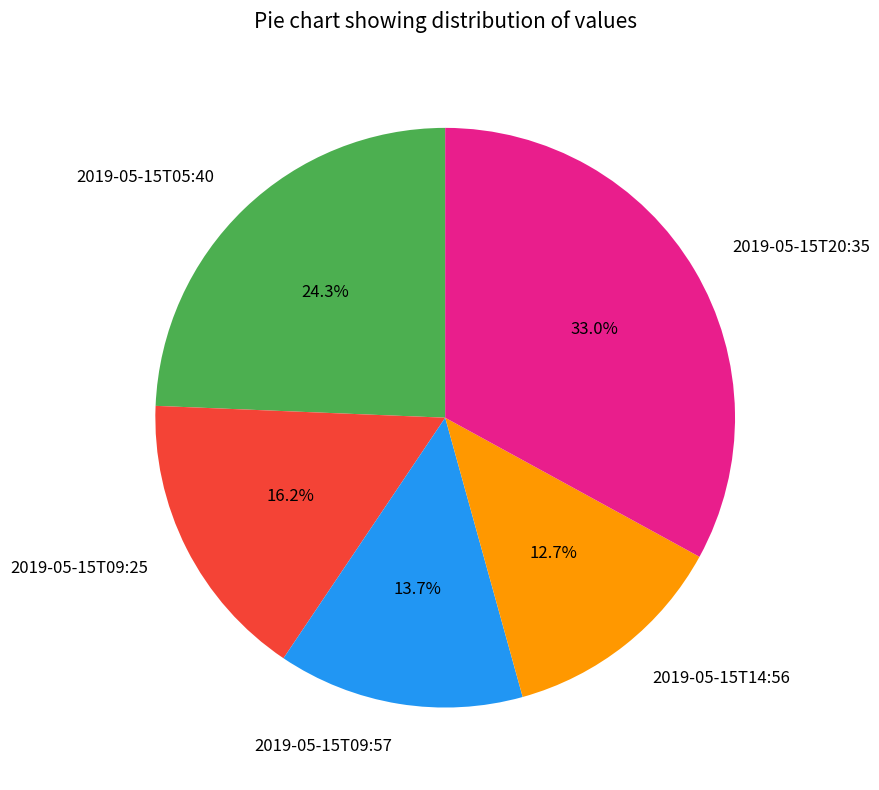

Which slice is the smallest?

2019-05-15T14:56